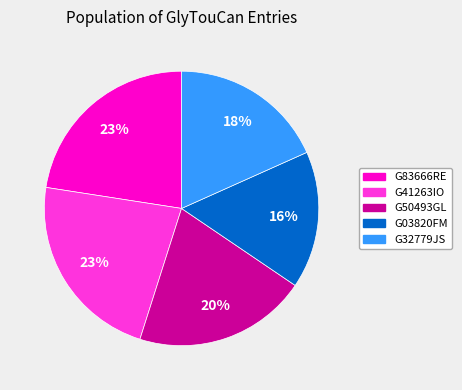

Which category has the smallest portion of the pie?

G03820FM